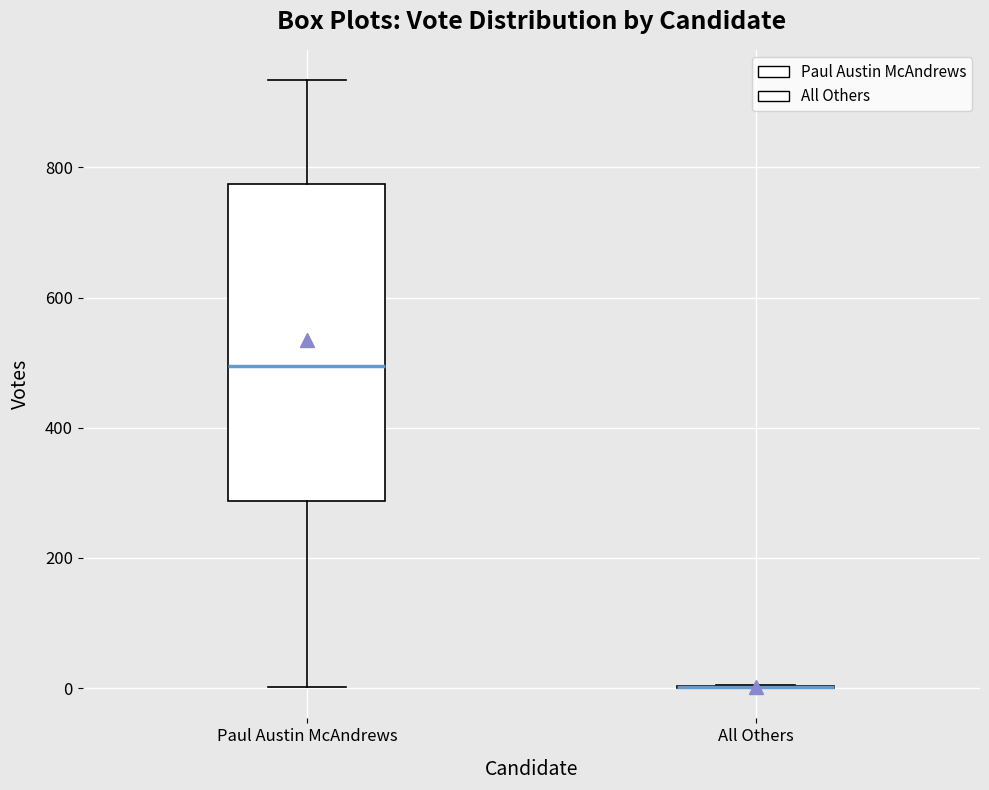

Which box is the tallest, from its lower edge to its upper edge?

Paul Austin McAndrews